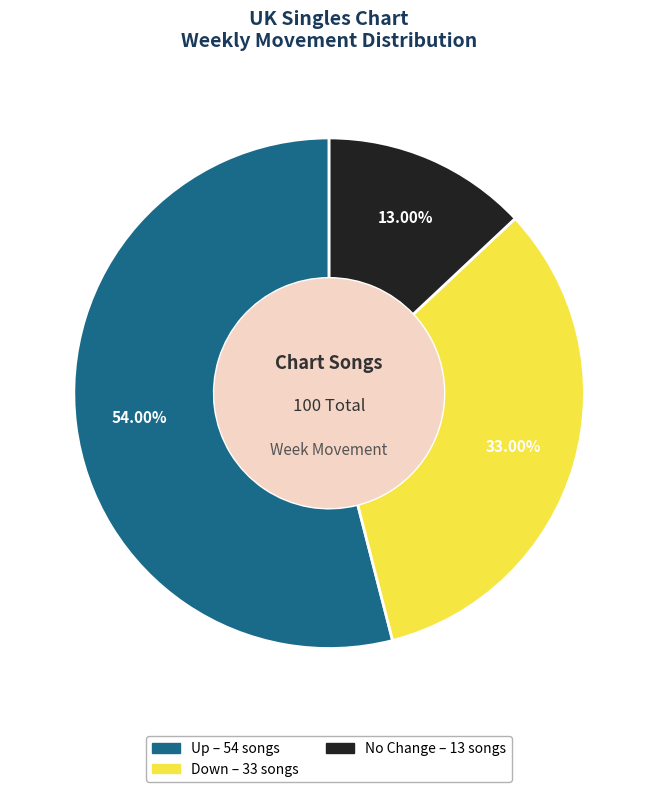

Is there a majority slice in this chart?

Yes